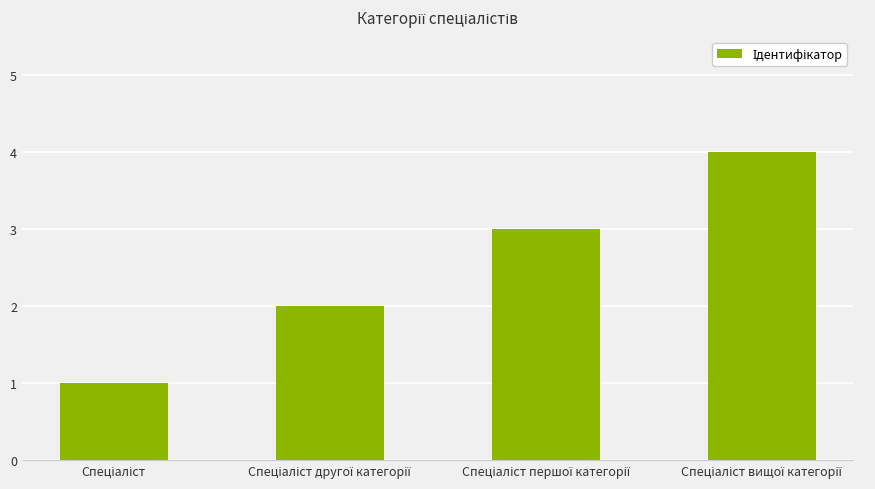

What is the difference between the maximum and minimum values?

3